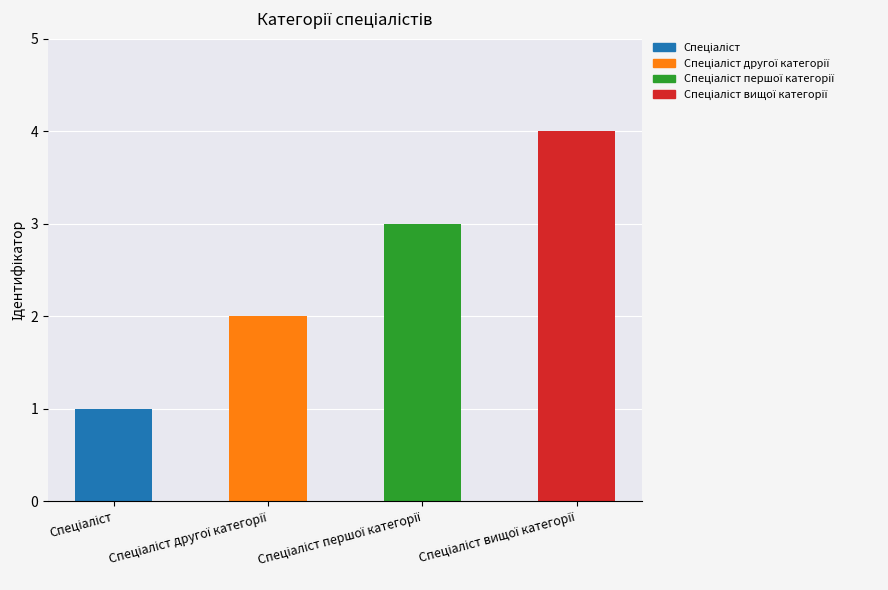

Which category has the highest value across all series?

Спеціаліст вищої категорії